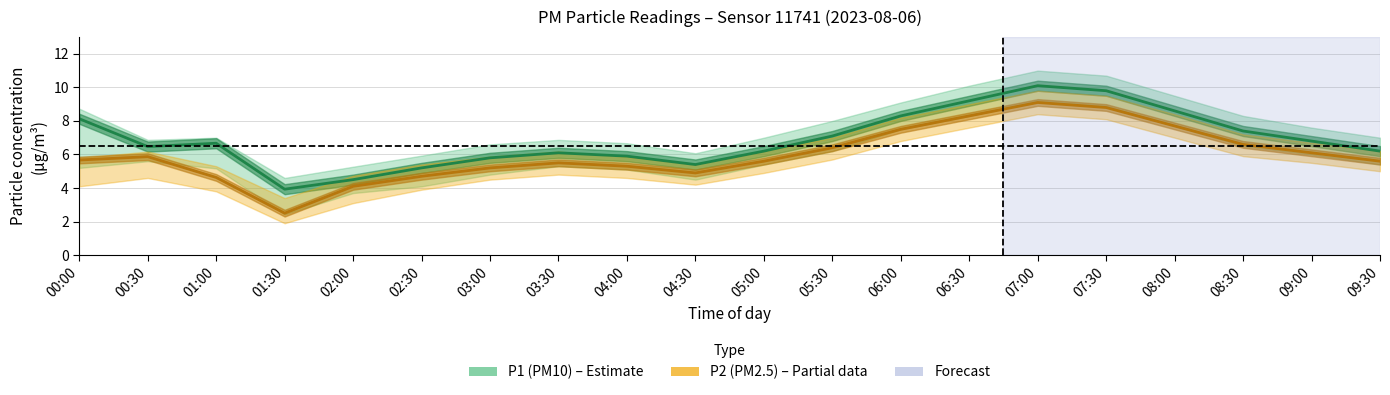

What is the sum of all P2 (PM2.5) values?

120.1